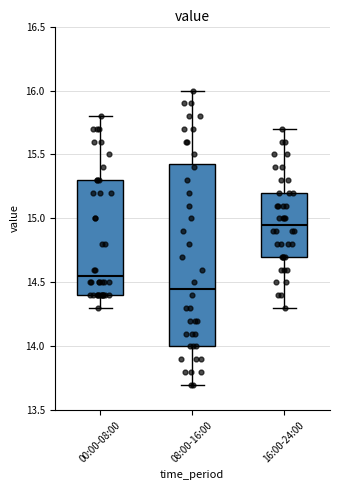

Reading left to right, transcribe this box plot: for each box, give where its median line is, the range the box spans, and where its two whiskers end, as read against the y-axis. The values are not printed on the chart, so give them approximately, as read against the axis.

00:00-08:00: median 14.55, box 14.40 to 15.30, whiskers 14.30 to 15.80
08:00-16:00: median 14.45, box 14.00 to 15.45, whiskers 13.70 to 16.00
16:00-24:00: median 14.95, box 14.70 to 15.20, whiskers 14.30 to 15.70